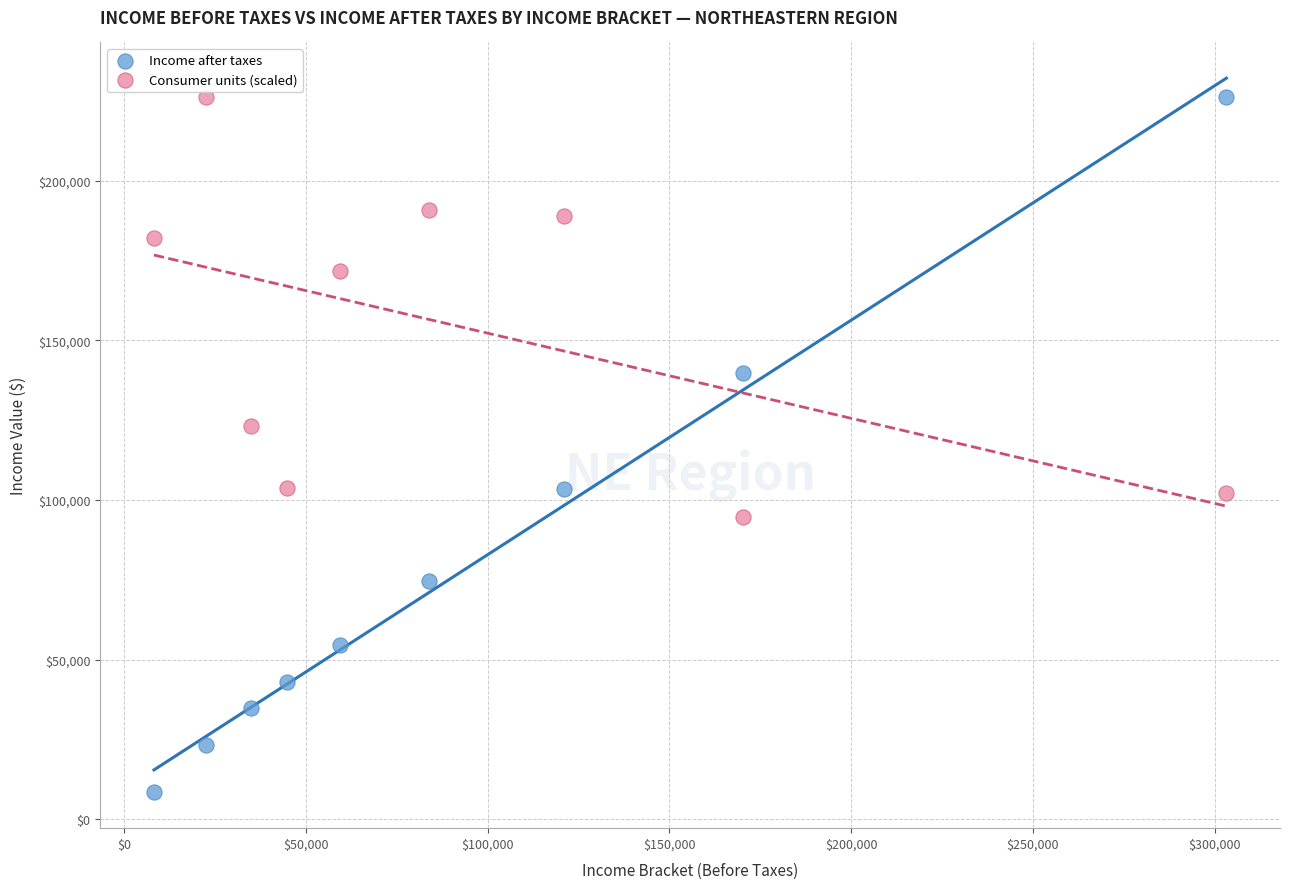

What are all the series names shown in the legend?

Income after taxes, Consumer units (scaled)